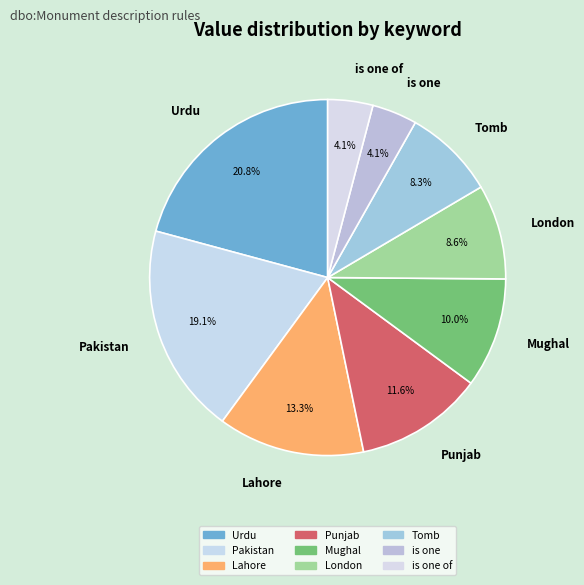

Between Punjab and Lahore, which is larger?

Lahore